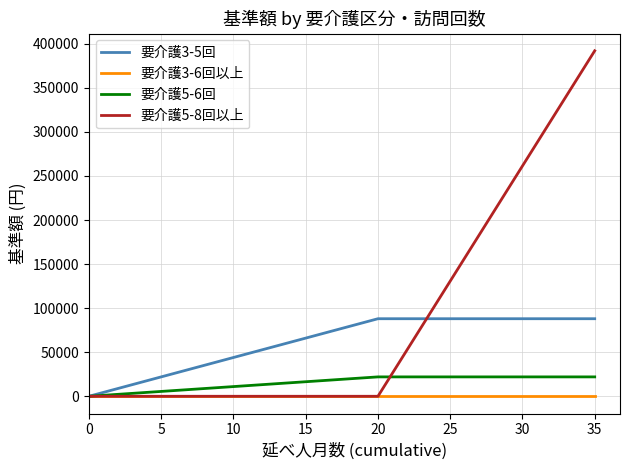

True or false: 要介護3-5回 has a value of -56576 at 0.

False